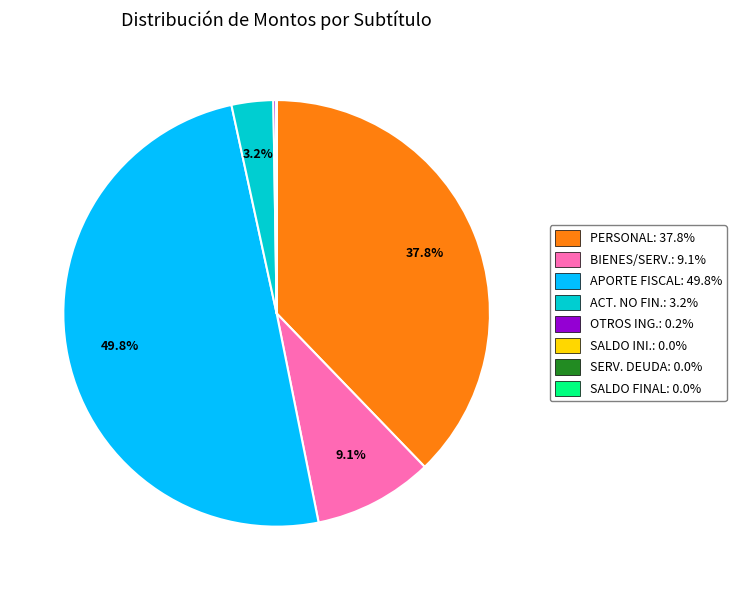

What percentage is NOT represented by APORTE FISCAL: 49.8%?

50.2%